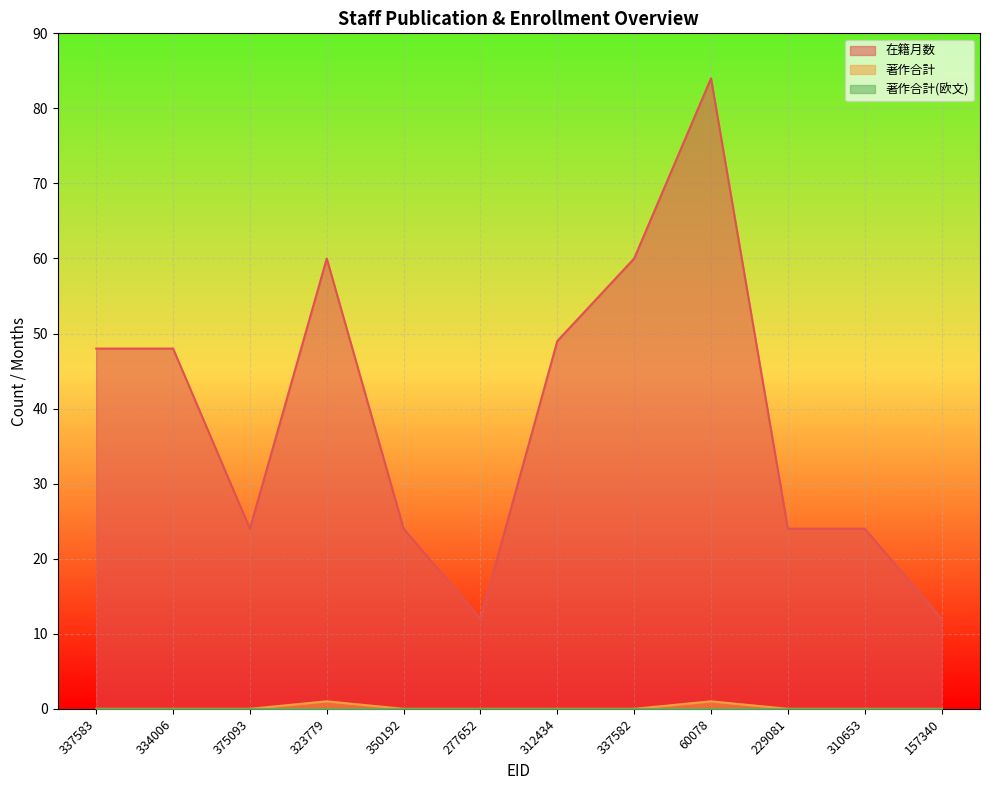

Which series changed the most between 337583 and 334006?

在籍月数